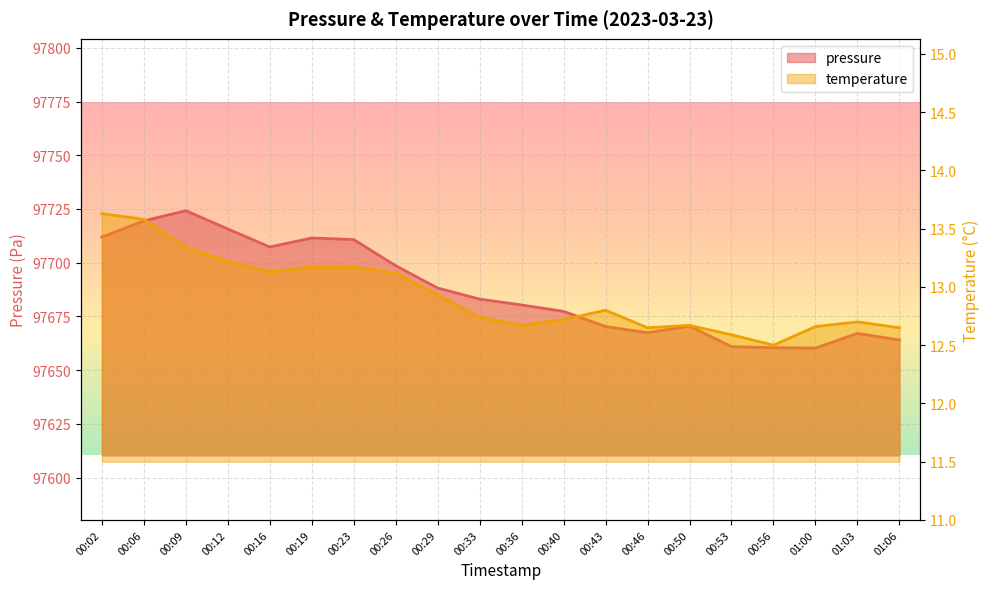

What is the total value across all series at 00:23?

97723.9